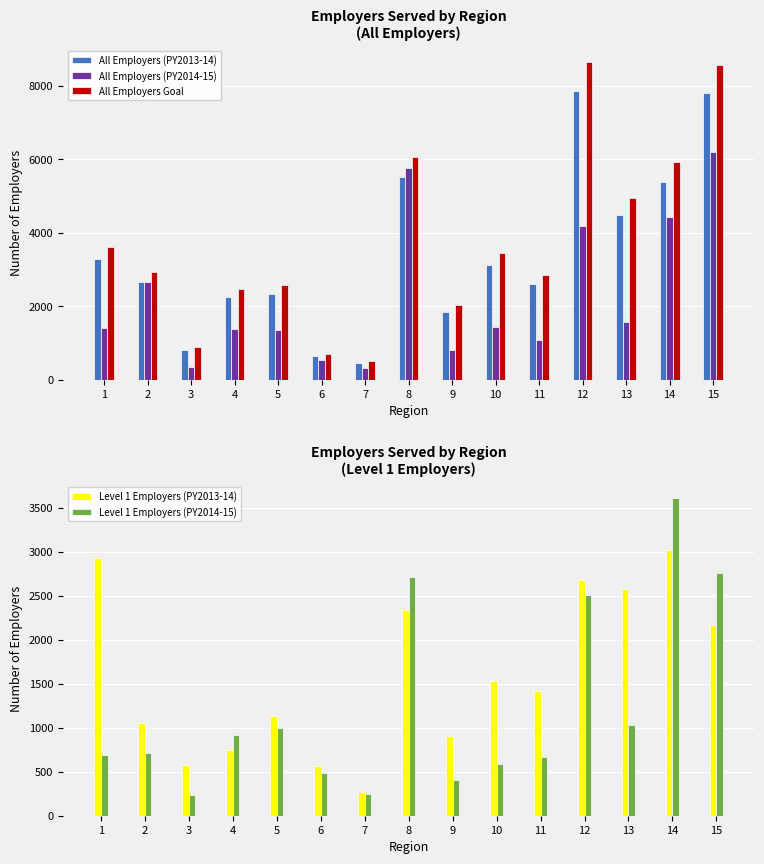

List the labels in order of All Employers Goal value, largest first.

12, 15, 8, 14, 13, 1, 10, 2, 11, 5, 4, 9, 3, 6, 7